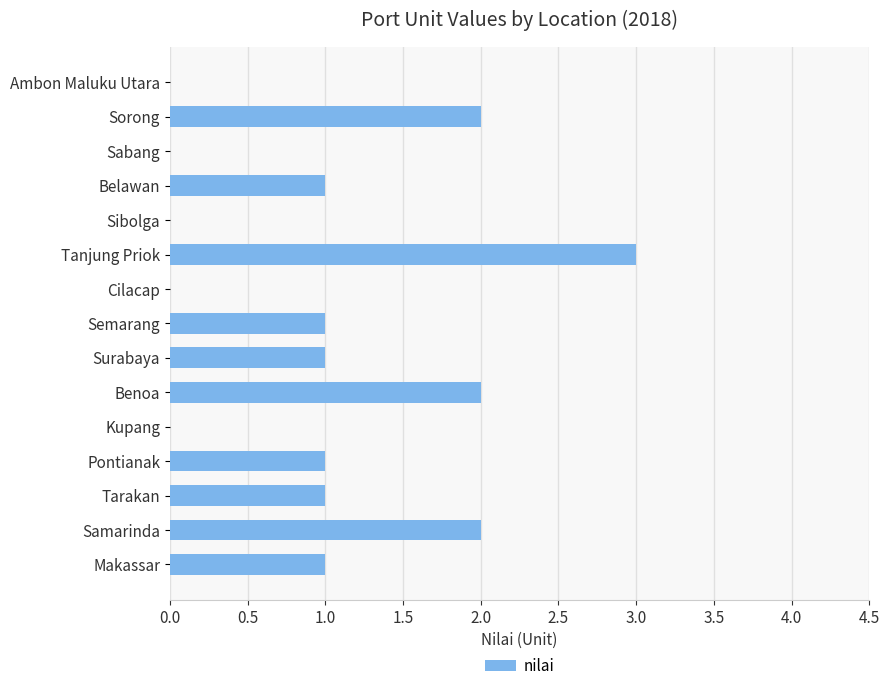

At which category does the chart reach its peak across all series?

Tanjung Priok